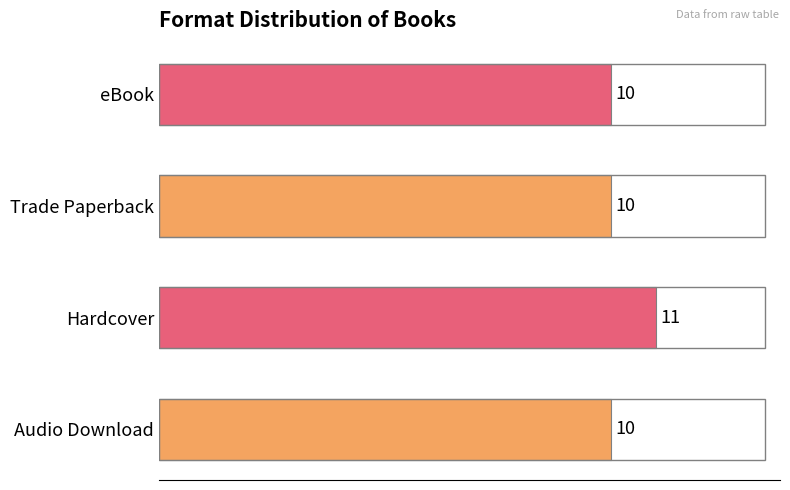

How many values are between 10 and 11?

4